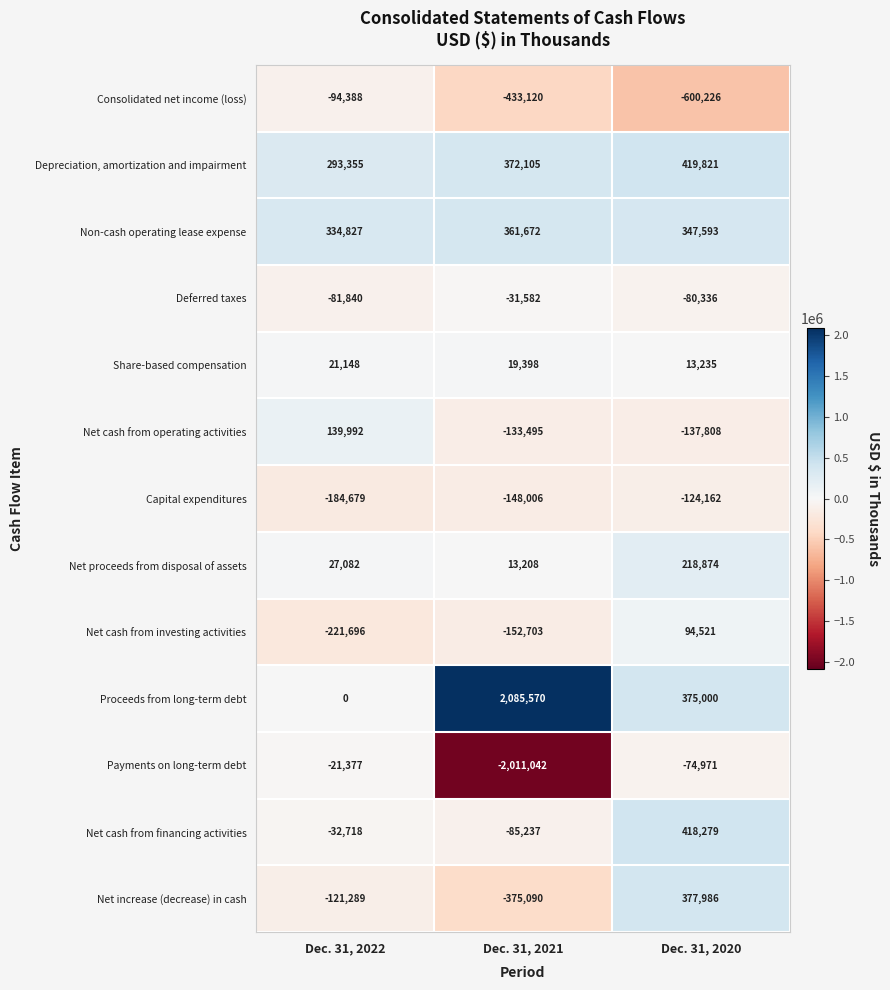

The Consolidated net income (loss) series shows -765452 at Dec. 31, 2021. True or false?

False